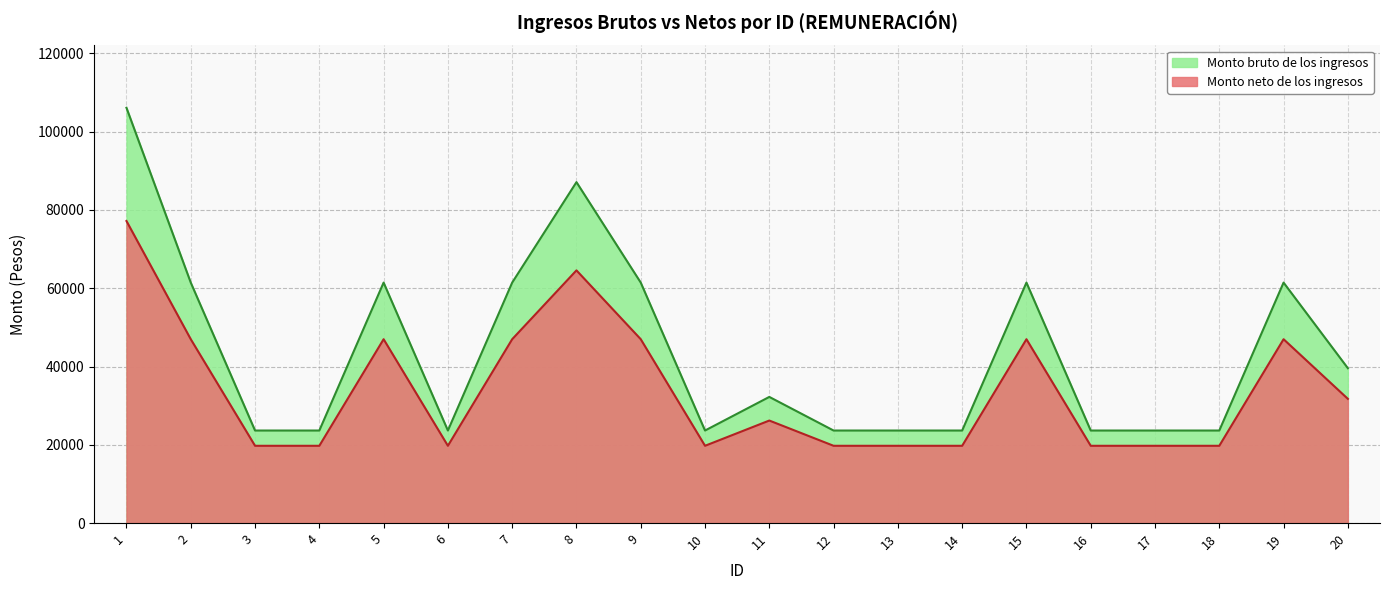

What is the sum of the Monto bruto de los ingresos values at 2 and 11?

93672.9